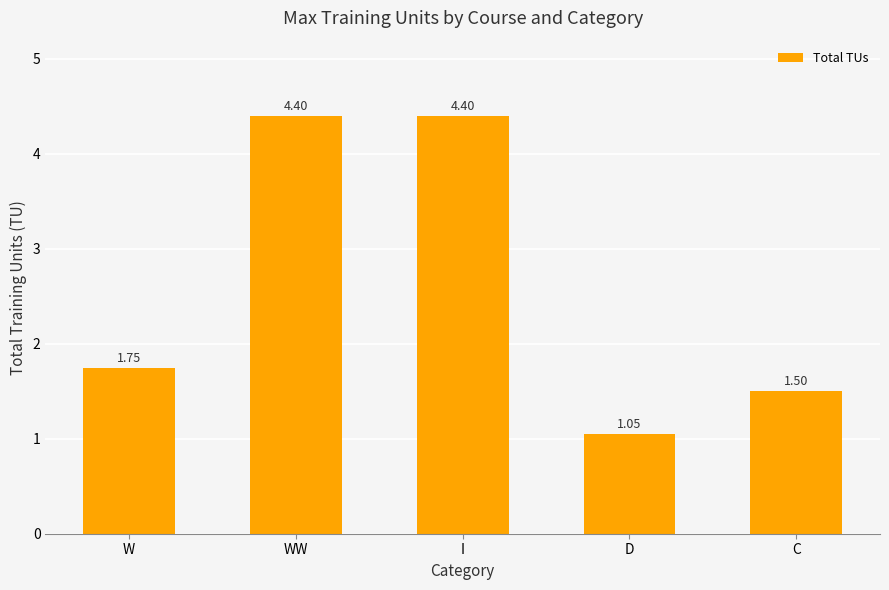

What is the change in value from I to C?

-2.9